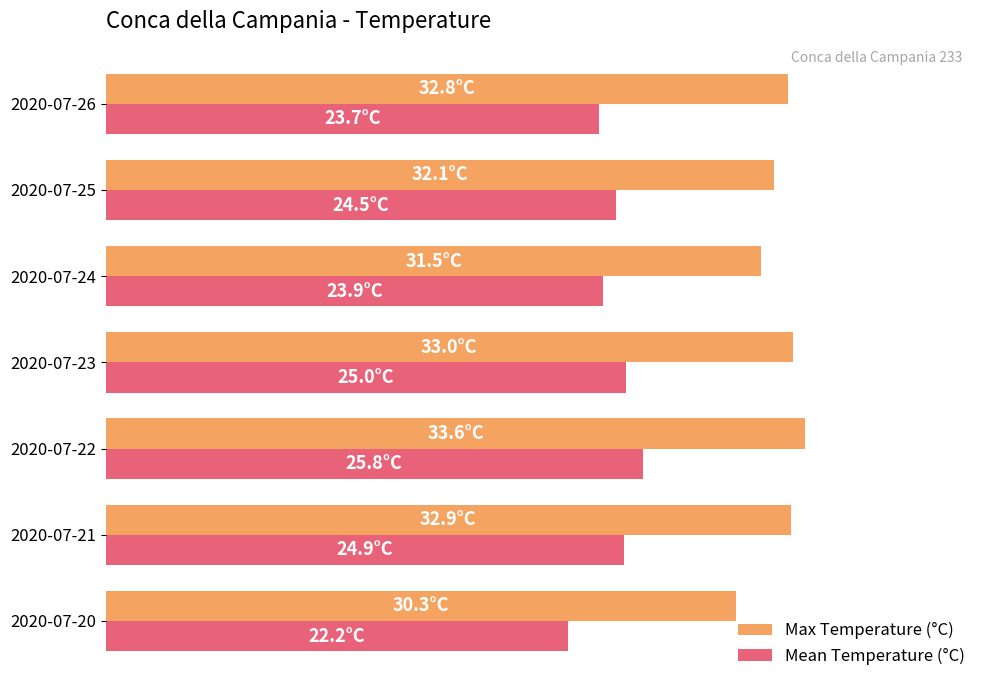

What are all the series names shown in the legend?

Max Temperature (°C), Mean Temperature (°C)